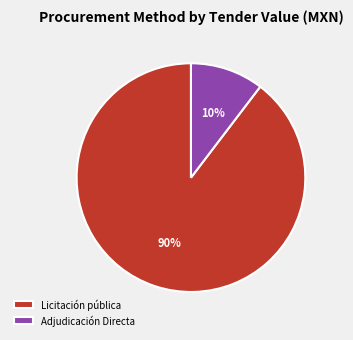

Is it true that Licitación pública is 76% of the pie?

False